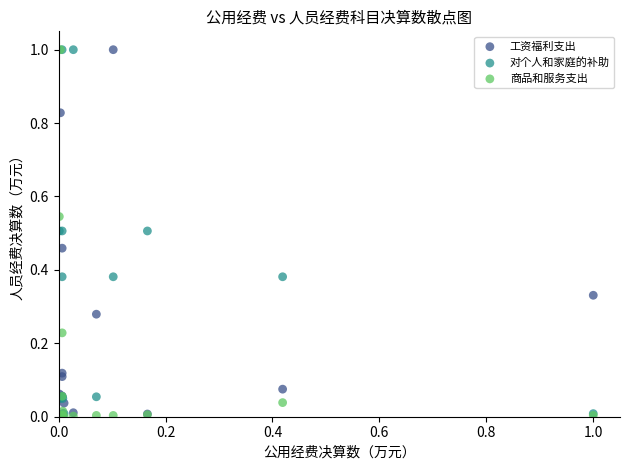

What are all the series names shown in the legend?

工资福利支出, 对个人和家庭的补助, 商品和服务支出